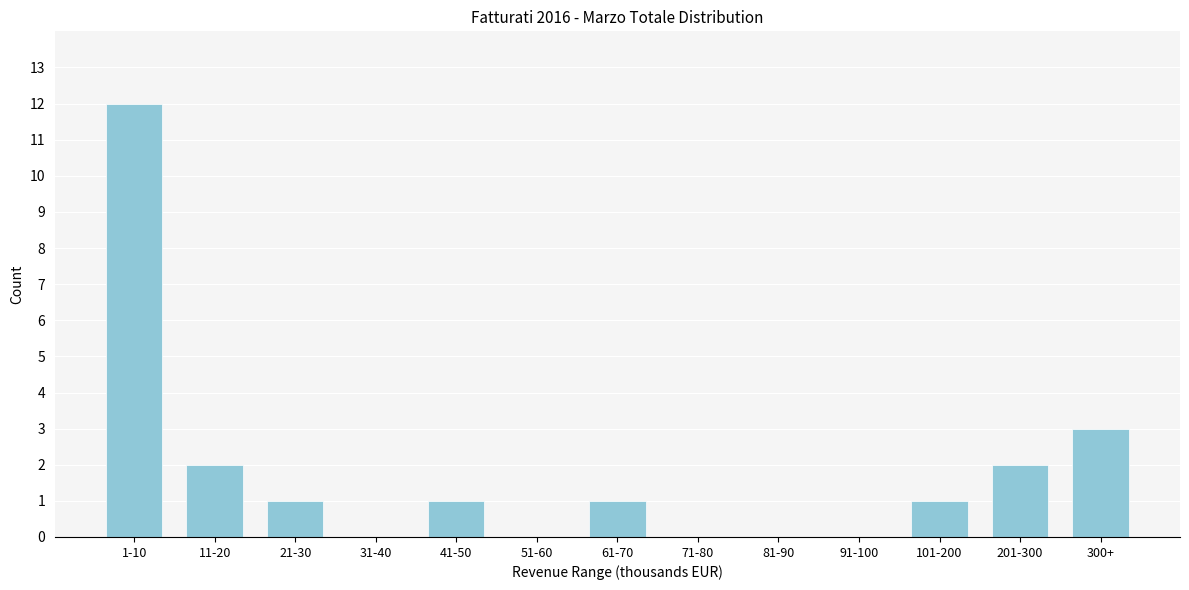

Reading right to left, what are all the values shown in this chart?

300+=3	201-300=2	101-200=1	91-100=0	81-90=0	71-80=0	61-70=1	51-60=0	41-50=1	31-40=0	21-30=1	11-20=2	1-10=12